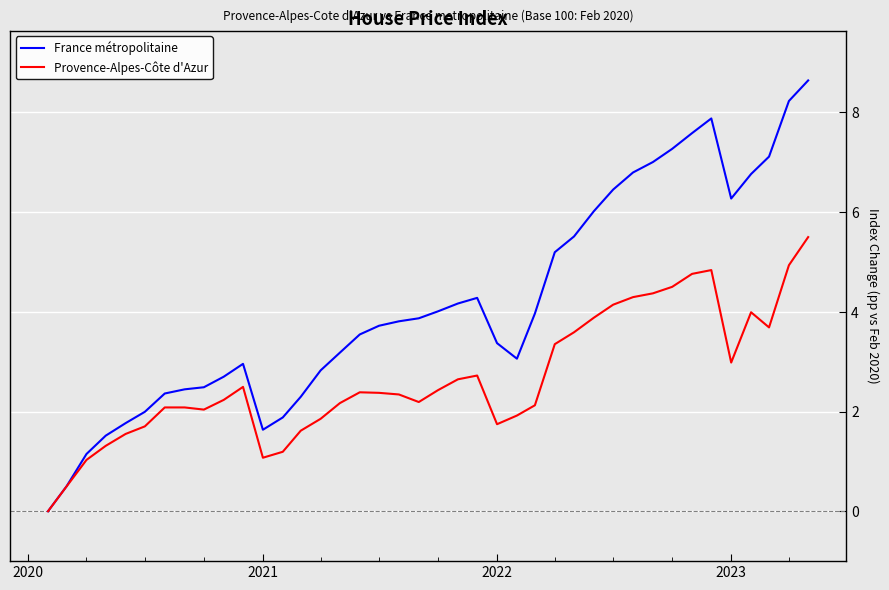

How many values in Provence-Alpes-Côte d'Azur are above zero?

39